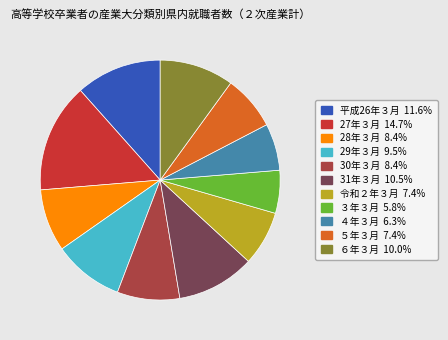

Which slice is the smallest?

３年３月